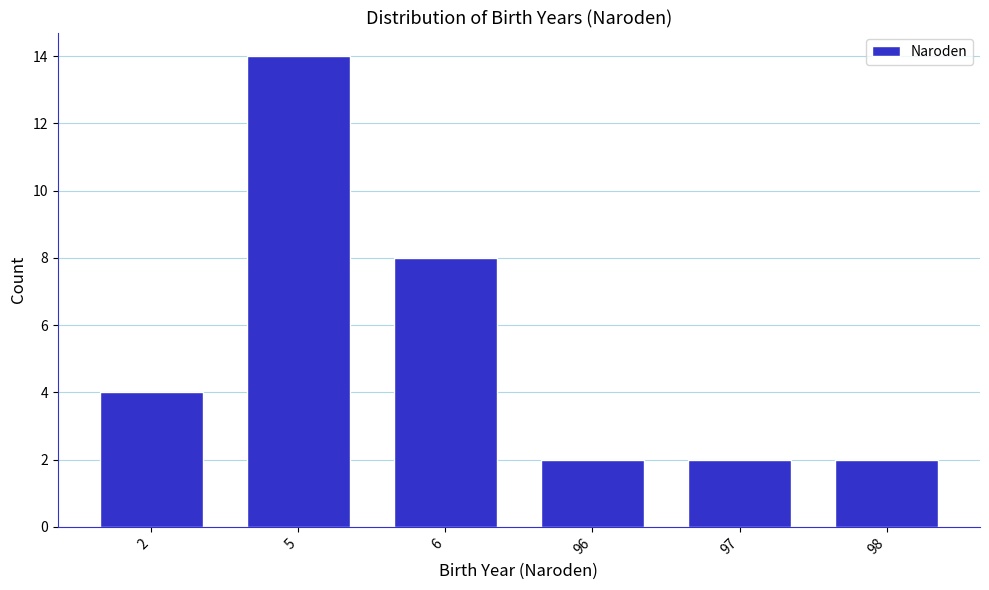

Reading left to right, what are all the values shown in this chart?

2=4	5=14	6=8	96=2	97=2	98=2